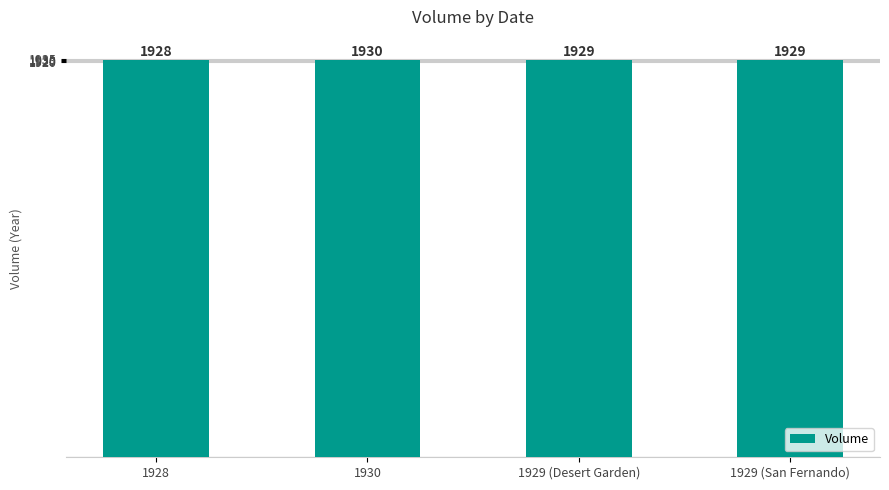

What is the sum of all values?

7716